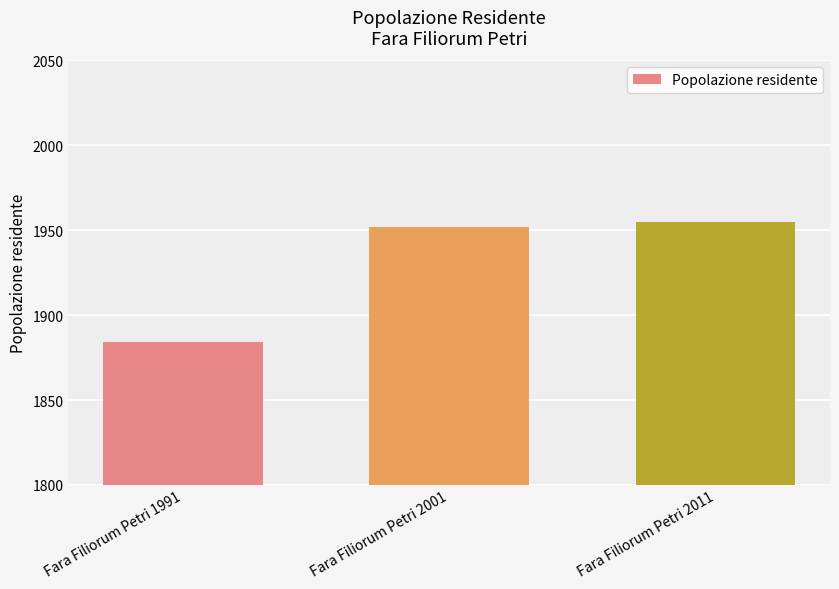

What is the difference between the values at Fara Filiorum Petri 2001 and Fara Filiorum Petri 2011?

3